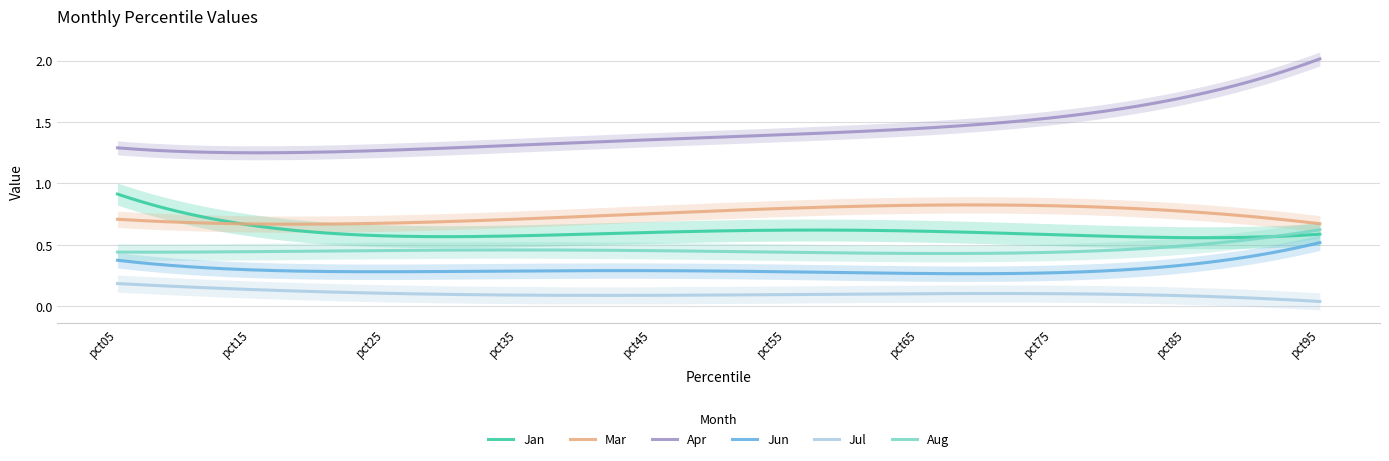

What value does the Aug series have at pct45?

0.5